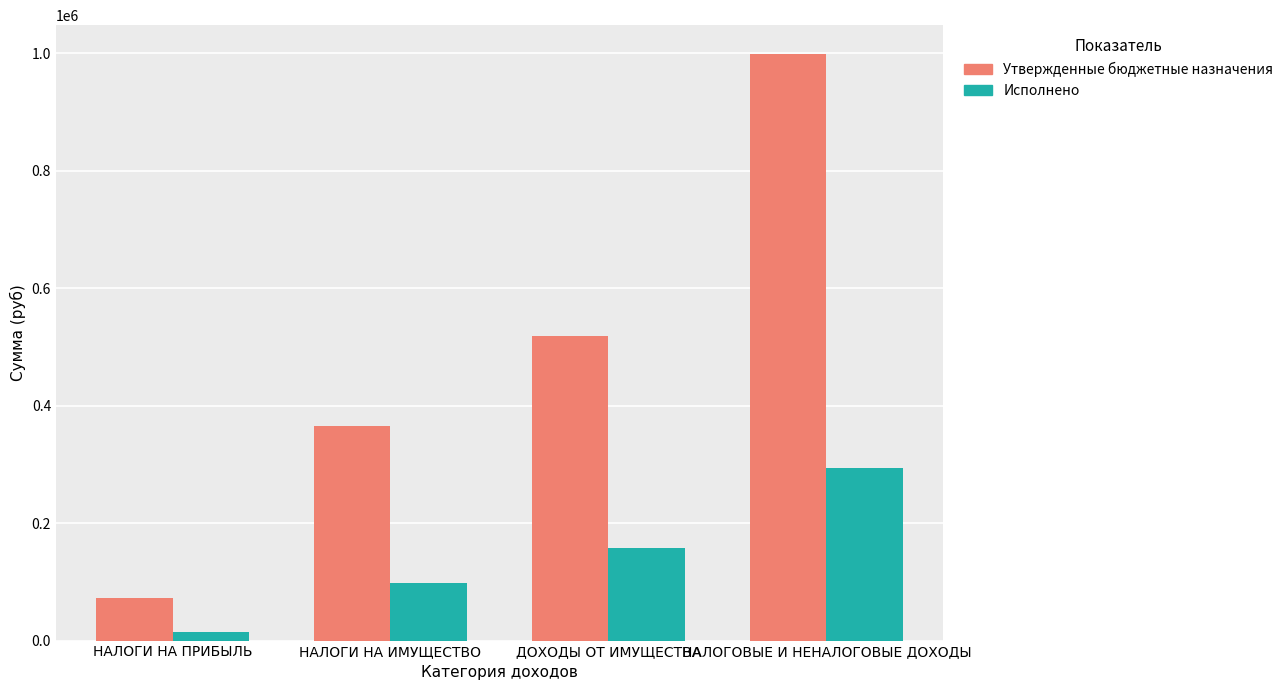

Which series changed the most between НАЛОГИ НА ПРИБЫЛЬ and НАЛОГОВЫЕ И НЕНАЛОГОВЫЕ ДОХОДЫ?

Утвержденные бюджетные назначения